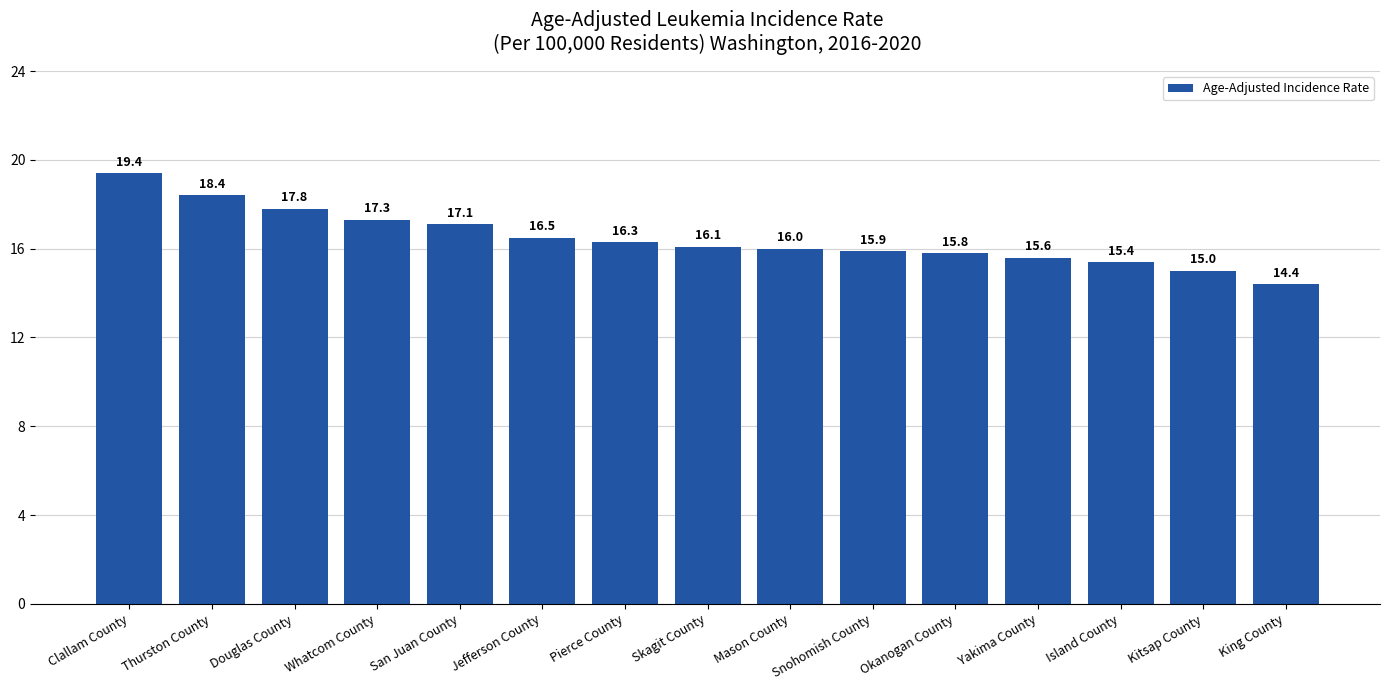

How many values are below 16?

6